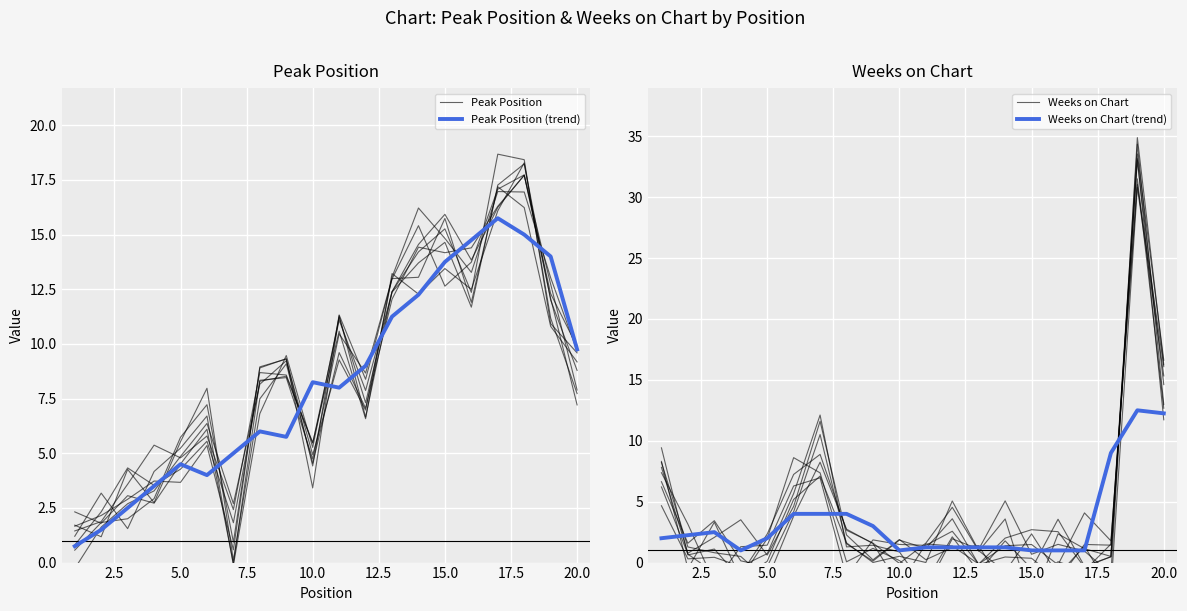

What is the minimum value for Weeks on Chart (trend)?

1.0